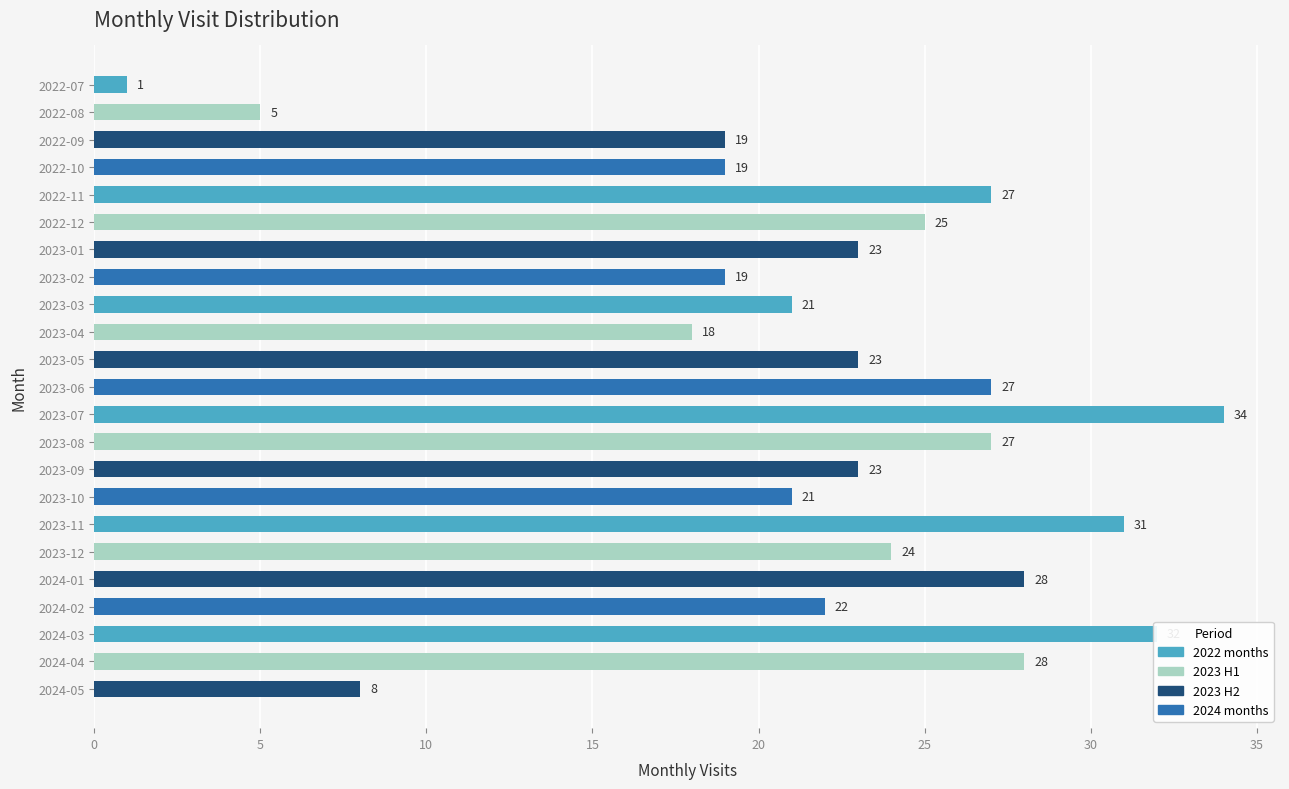

What is the ratio of the value at 2022-11 to the value at 2023-02?

1.4